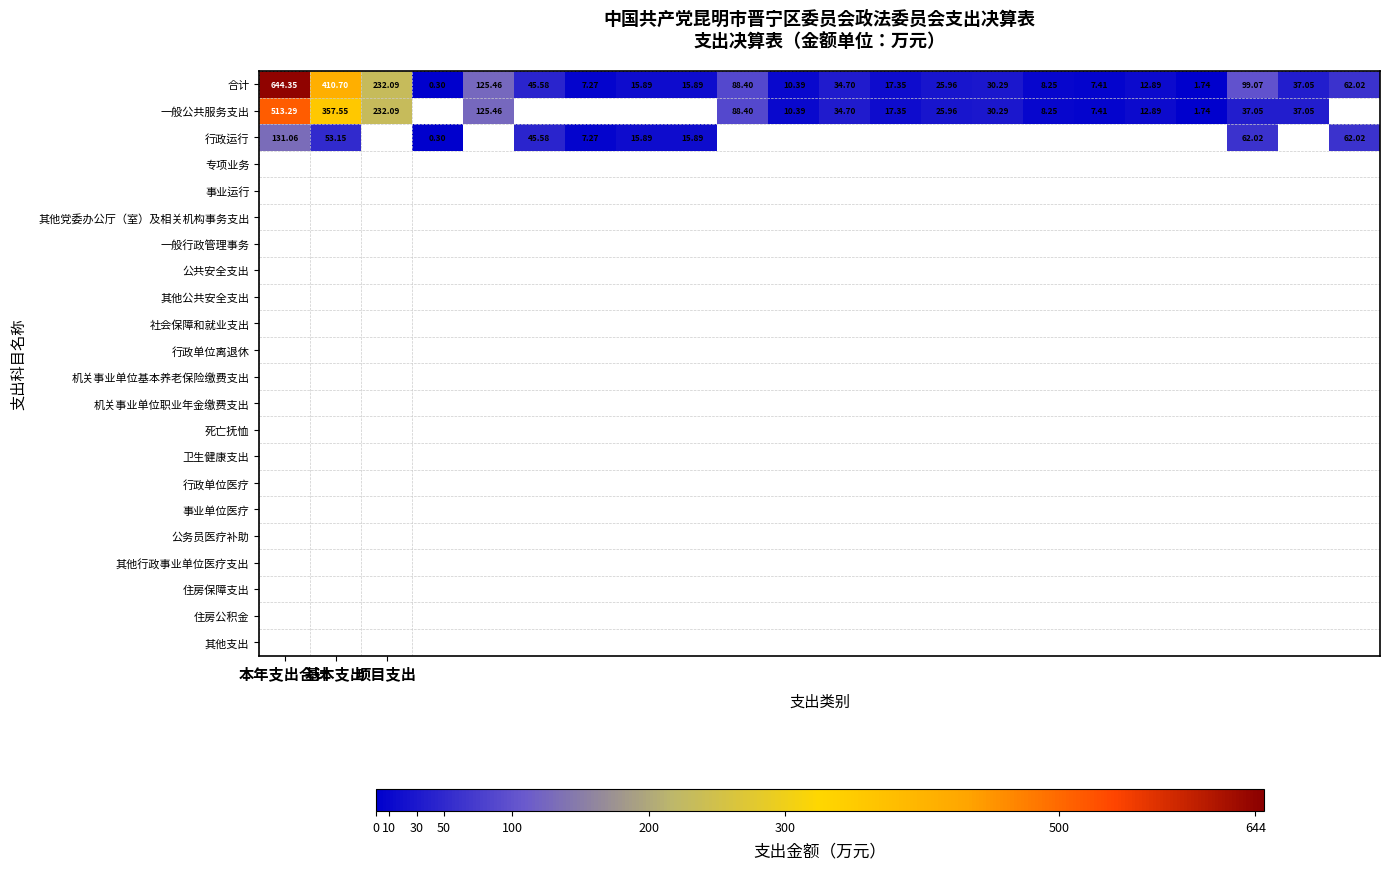

What is the sum of all 合计 values?

1933.0